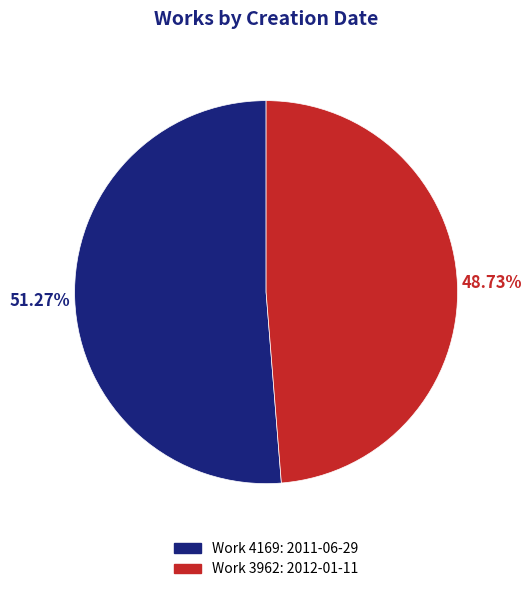

Rank the categories by value from lowest to highest.

Work 3962: 2012-01-11, Work 4169: 2011-06-29